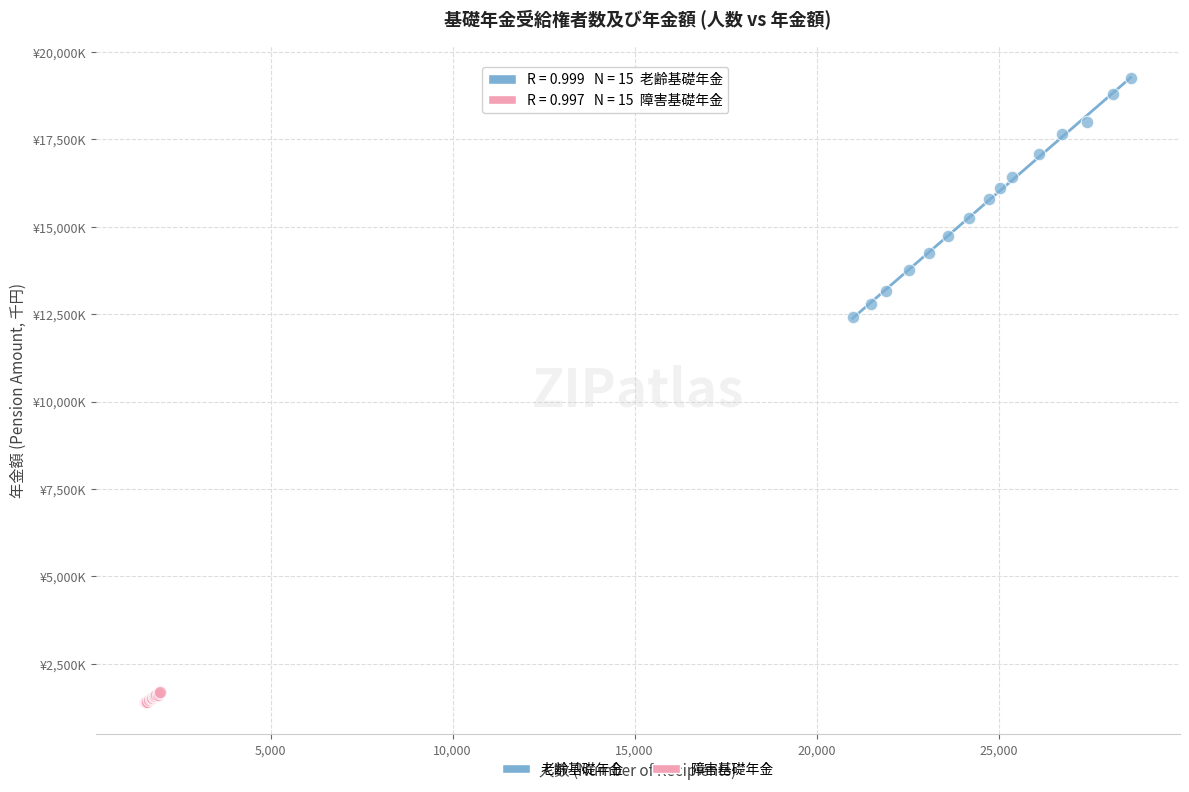

Which series reaches the maximum Y coordinate?

老齢基礎年金